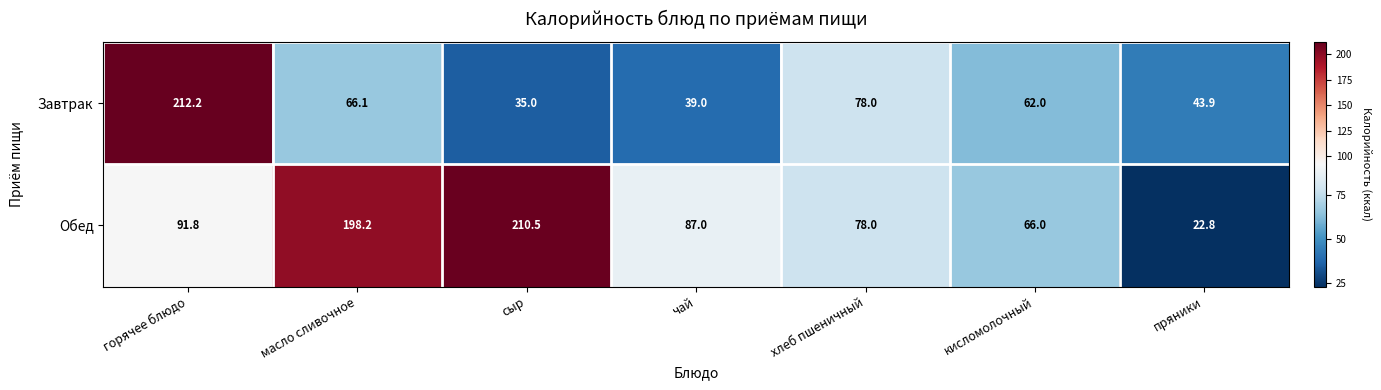

Count the number of categories in the chart.

7